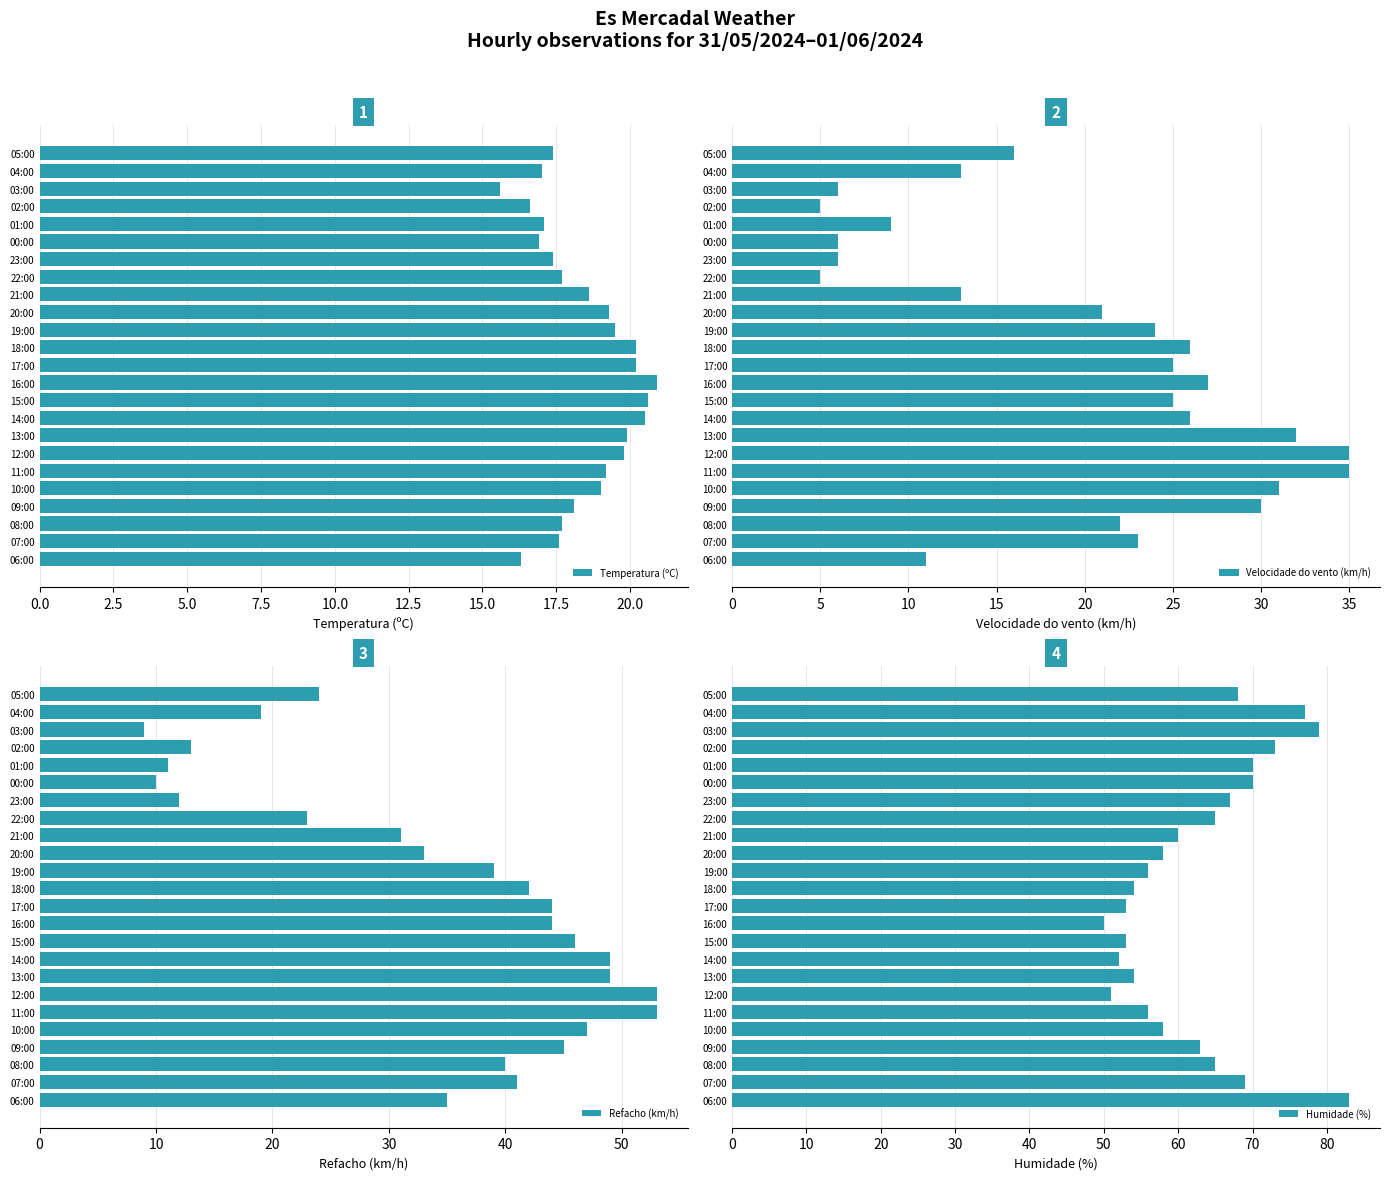

What is the difference between the maximum and minimum values in the Refacho (km/h) series?

44